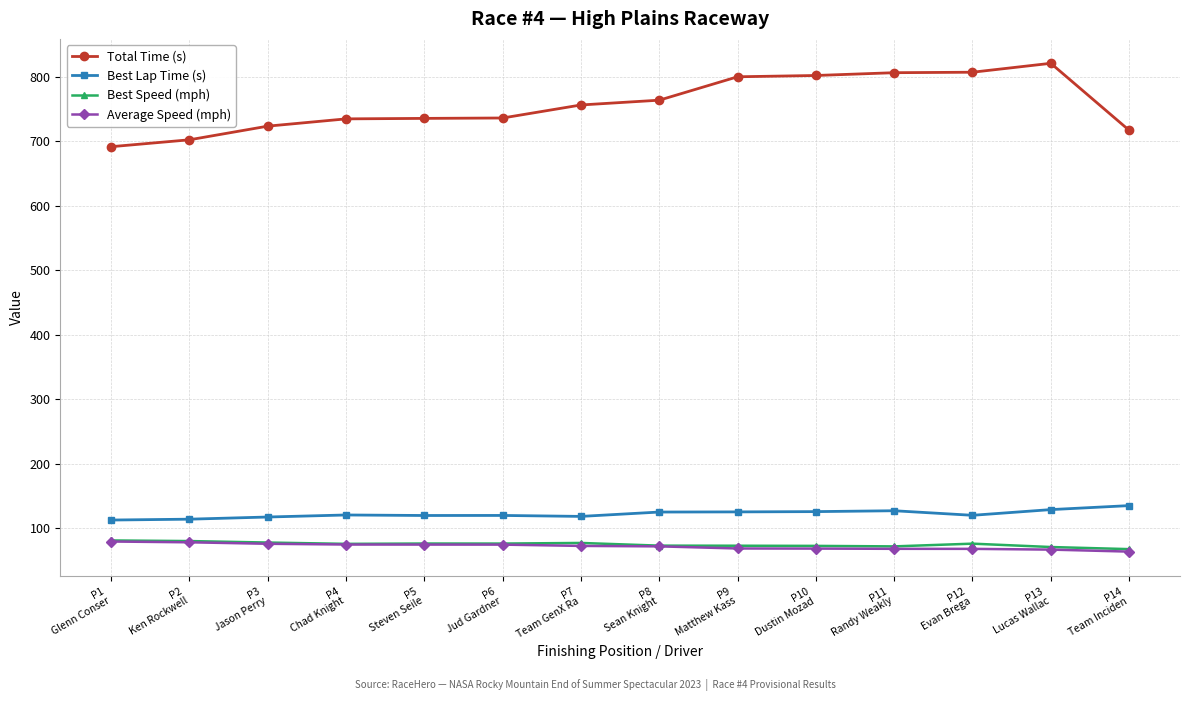

Does the chart have visible grid lines?

Yes